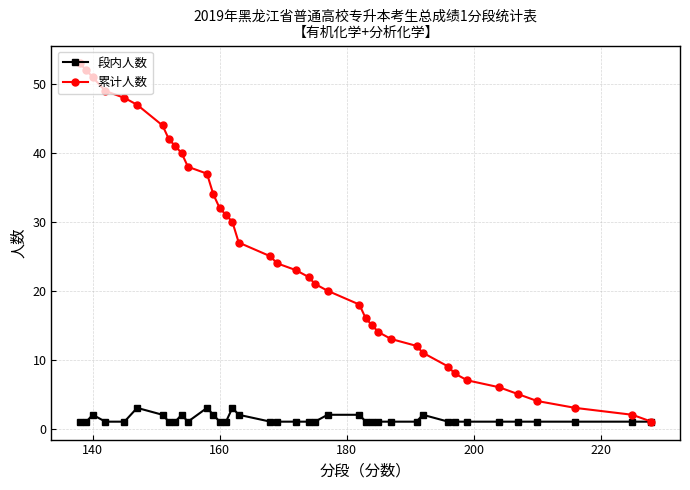

At how many categories does at least one series exceed 39?

10